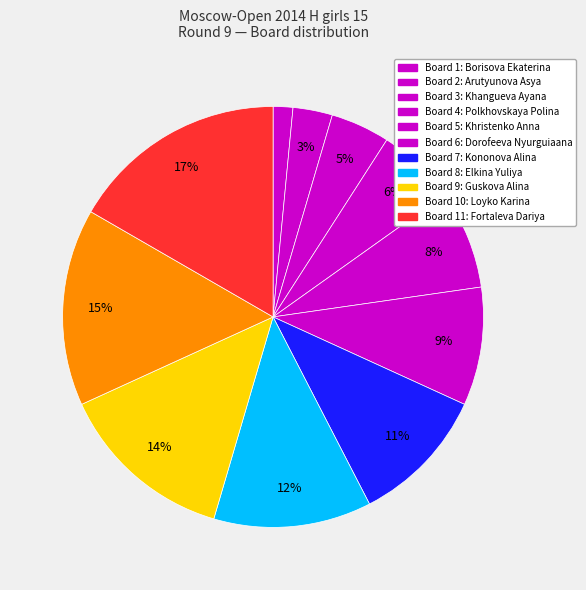

Count the number of slices in the pie.

11